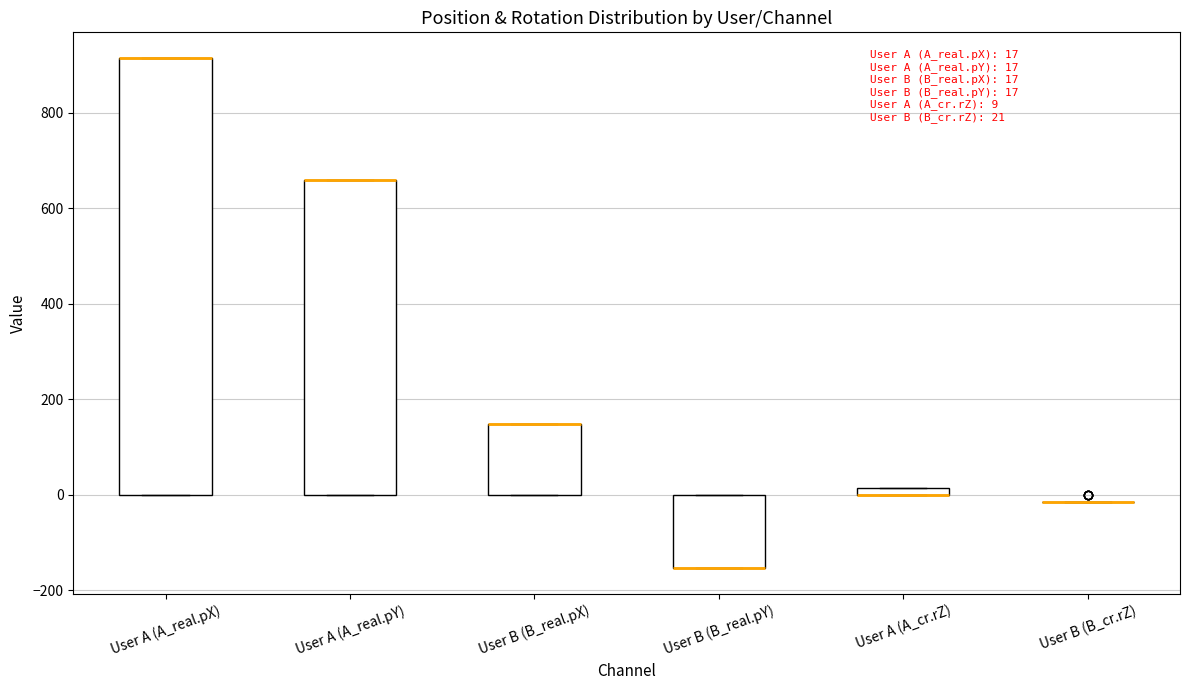

Which box is the tallest, from its lower edge to its upper edge?

User A (A_real.pX)